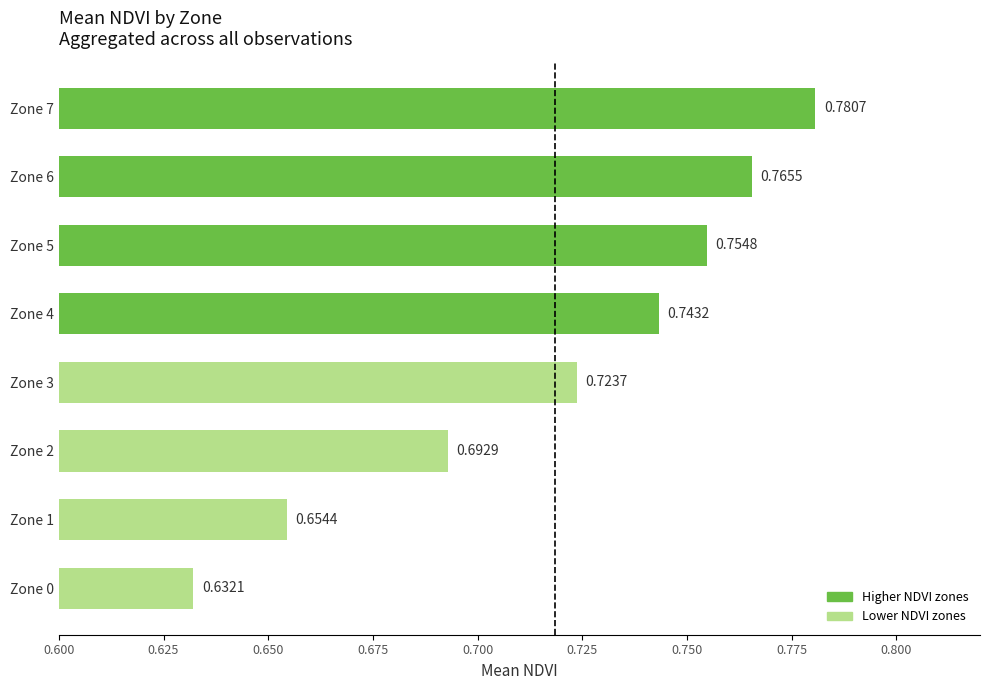

Count the values in the range 0 to 1.

8